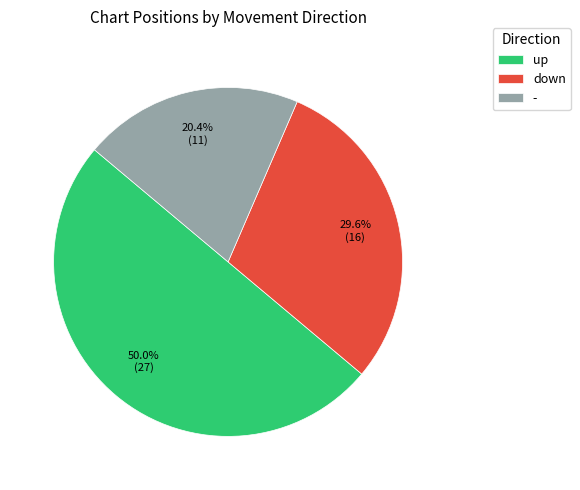

Is - the majority of the pie?

No